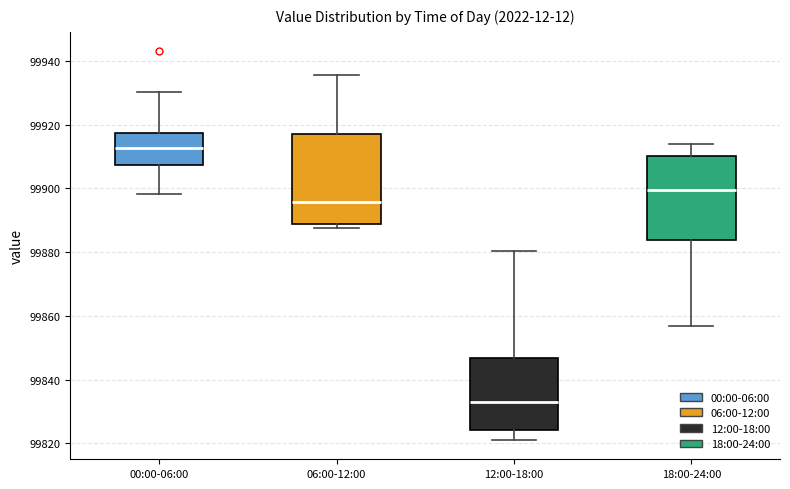

Which box has the lowest median line?

12:00-18:00